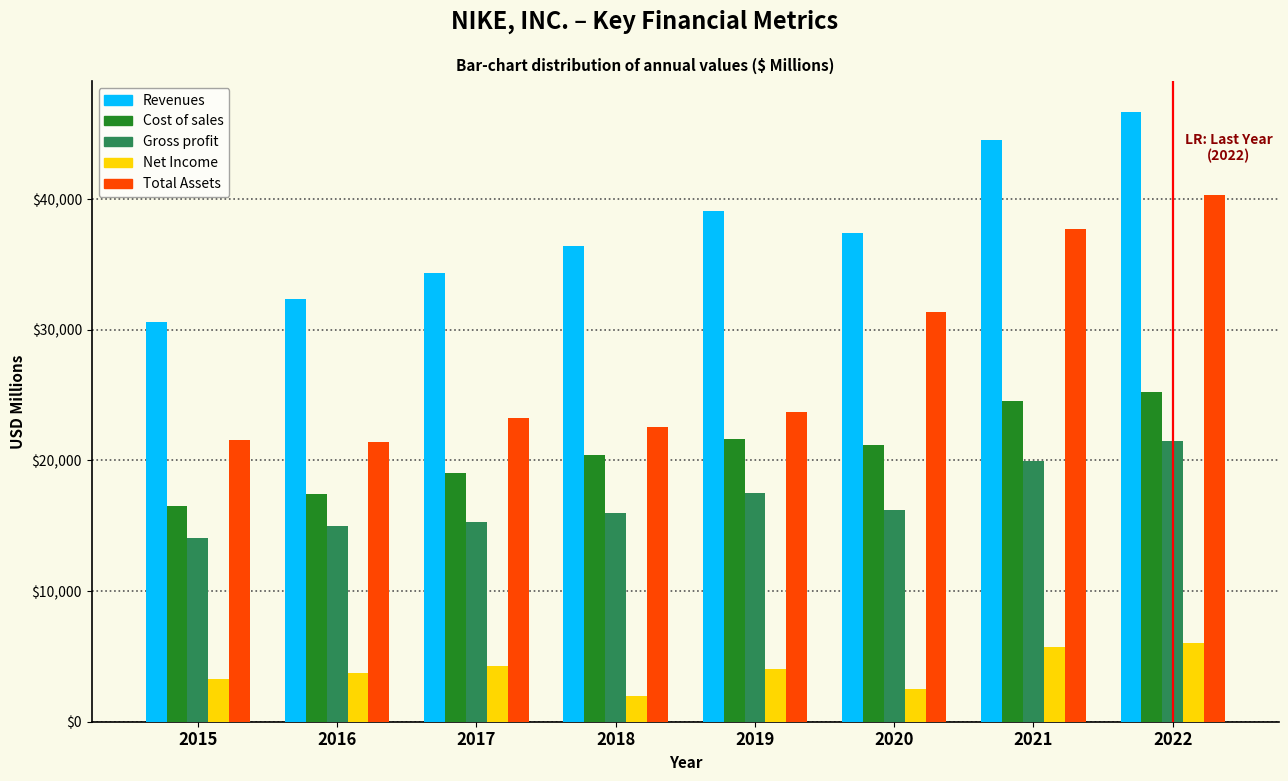

What is the difference between the maximum and minimum values in the Revenues series?

16109